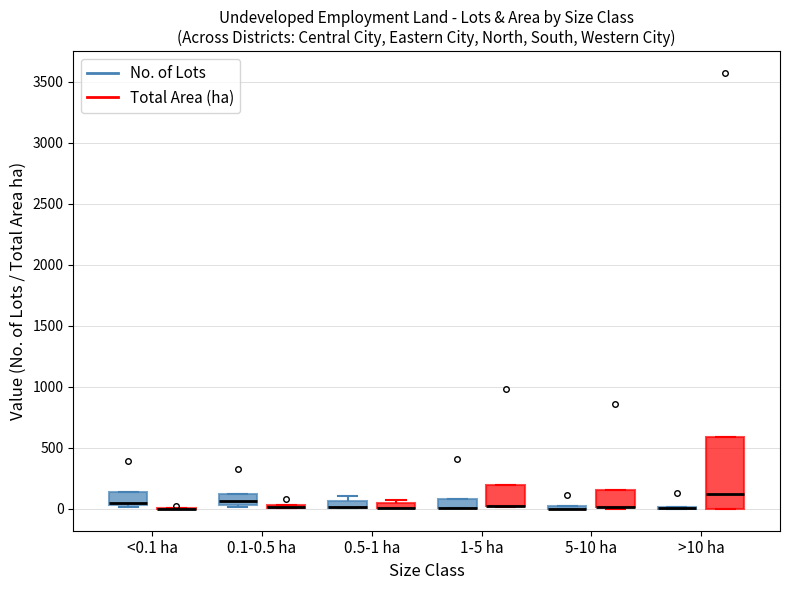

Where is the lower edge of the box for 0.5-1 ha (No. of Lots) on the y-axis? The values are not printed on the chart, so give them approximately, as read against the axis.

0